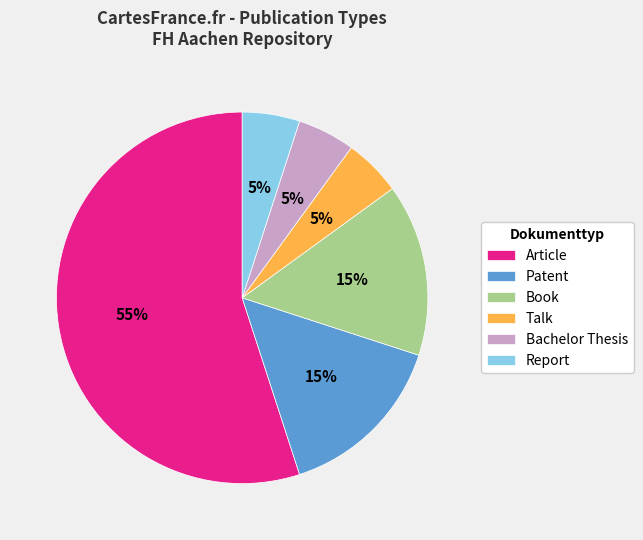

What is the ratio of the value at Patent to the value at Talk?

3.0